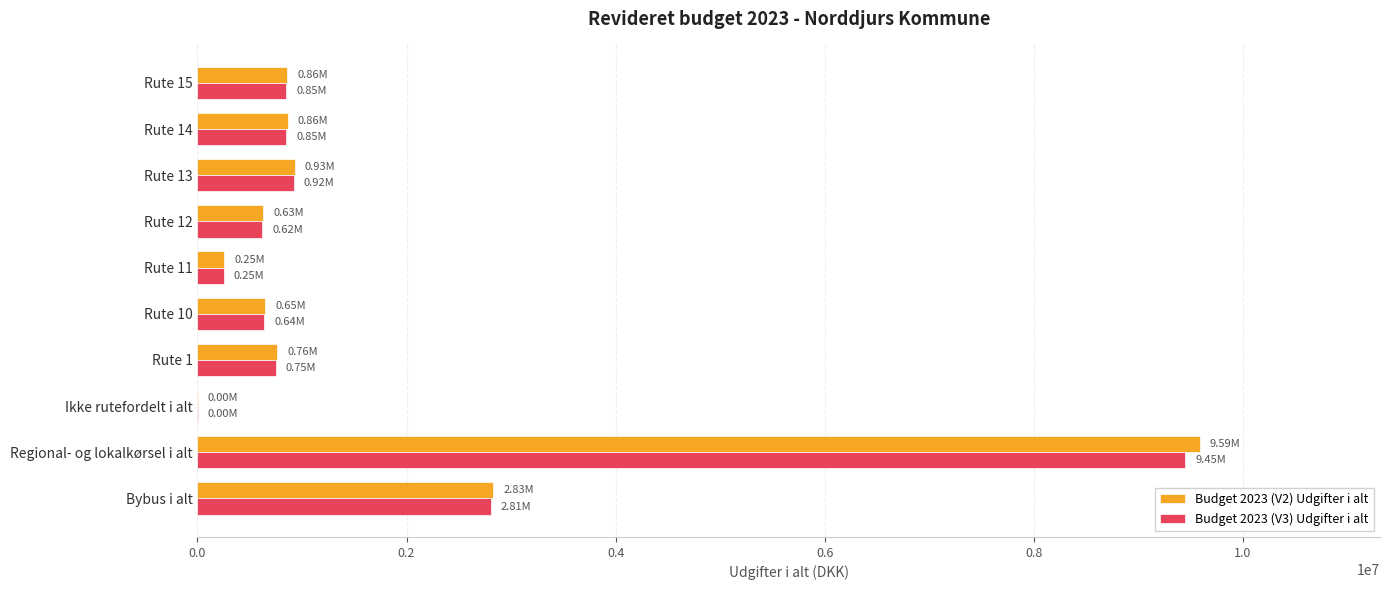

What is the sum of the Budget 2023 (V2) Udgifter i alt values at Rute 10 and Rute 13?

1582139.6